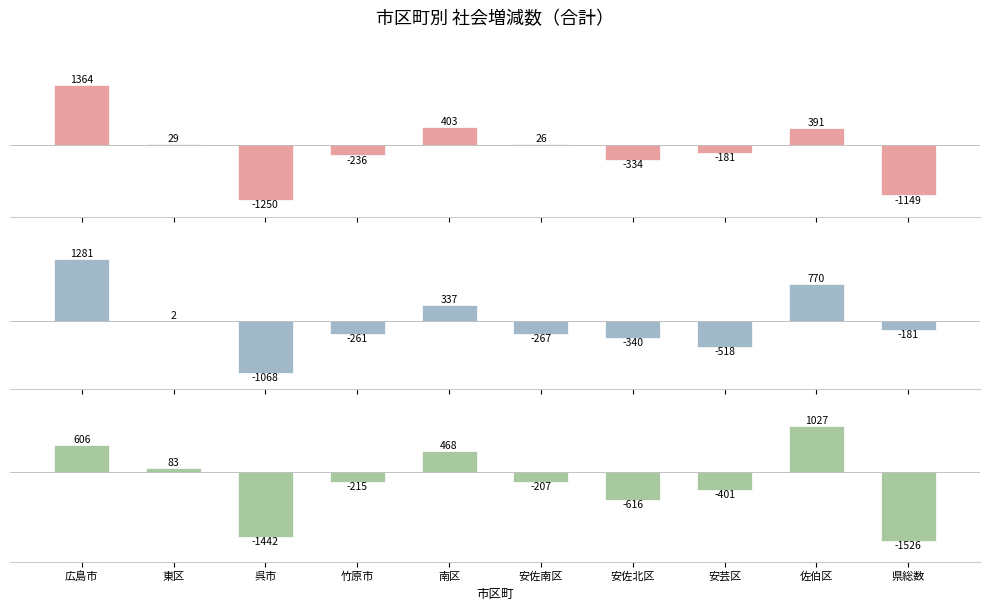

What is the difference between the 29.6~30.5 values at 安佐北区 and 安芸区?

153